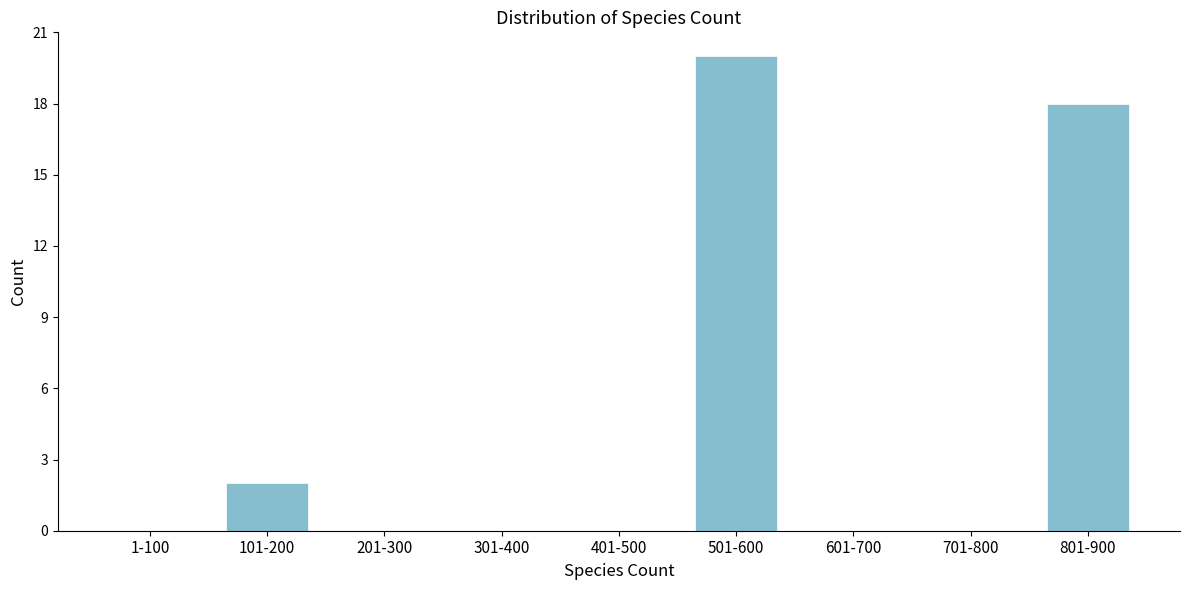

Reading left to right, what are all the values shown in this chart?

1-100=0	101-200=2	201-300=0	301-400=0	401-500=0	501-600=20	601-700=0	701-800=0	801-900=18